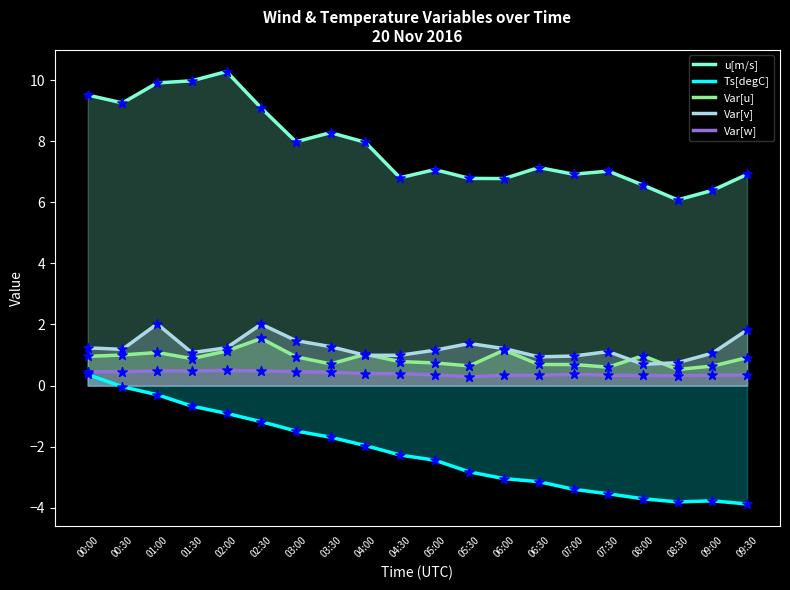

Which series has the largest Y range (max minus min)?

Ts[degC]